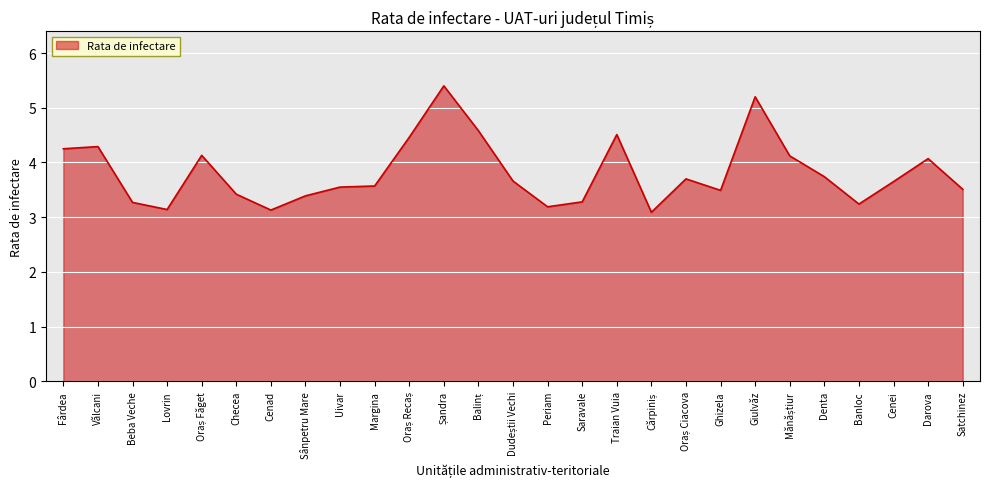

What is the greatest value displayed?

5.4